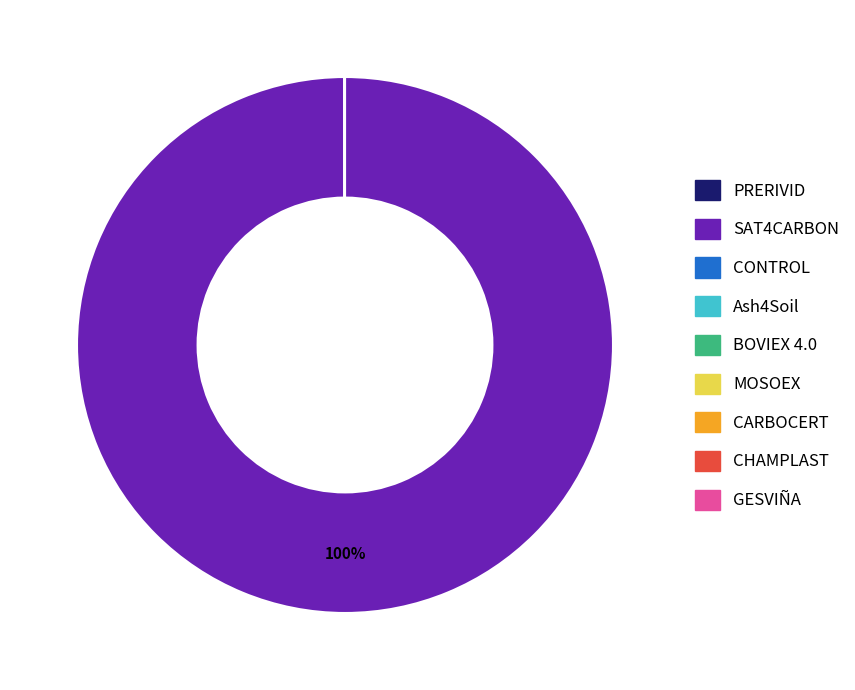

Which category has the biggest portion of the pie?

SAT4CARBON